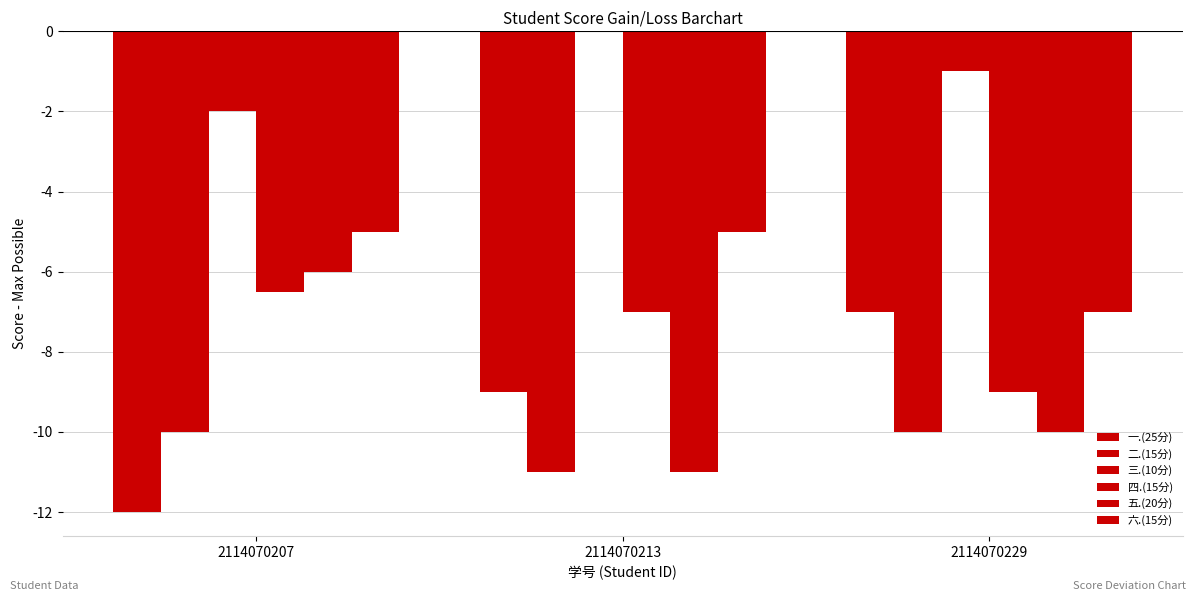

Between 2114070207 and 2114070213, which series saw the biggest shift?

五.(20分)